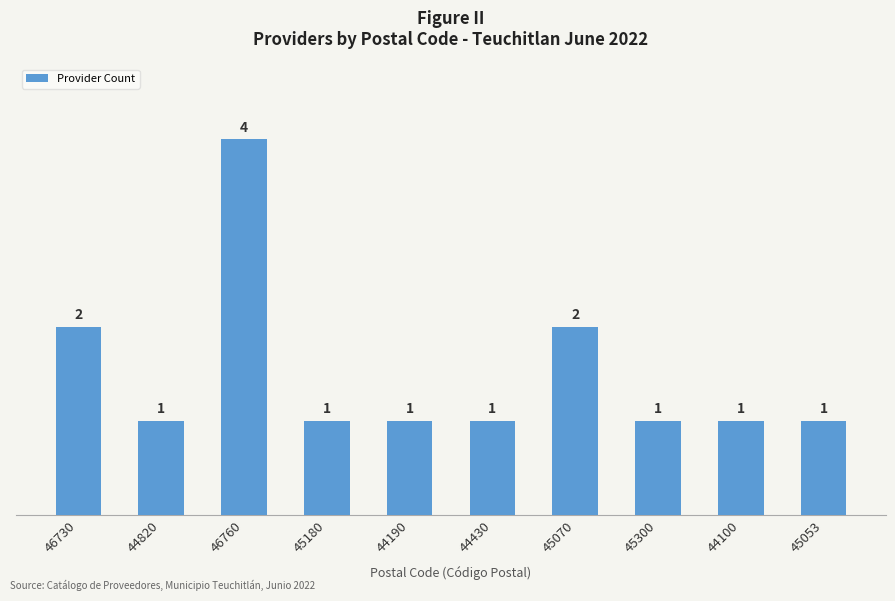

What is the value of the 2nd bar from the left?

1